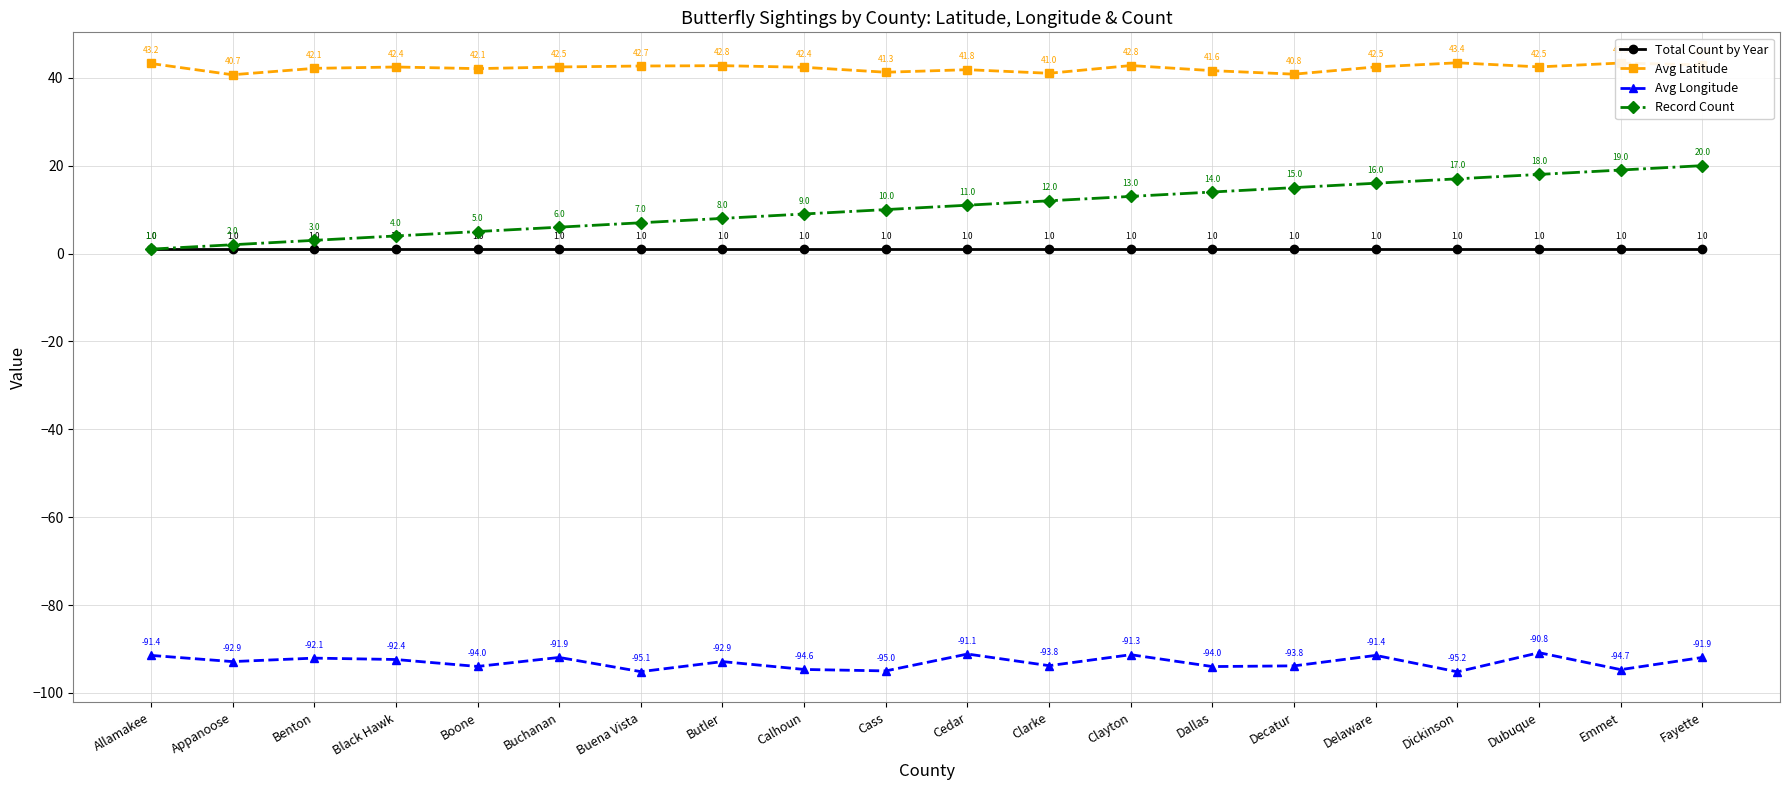

Is it true that Record Count equals 3.0 at Benton?

True